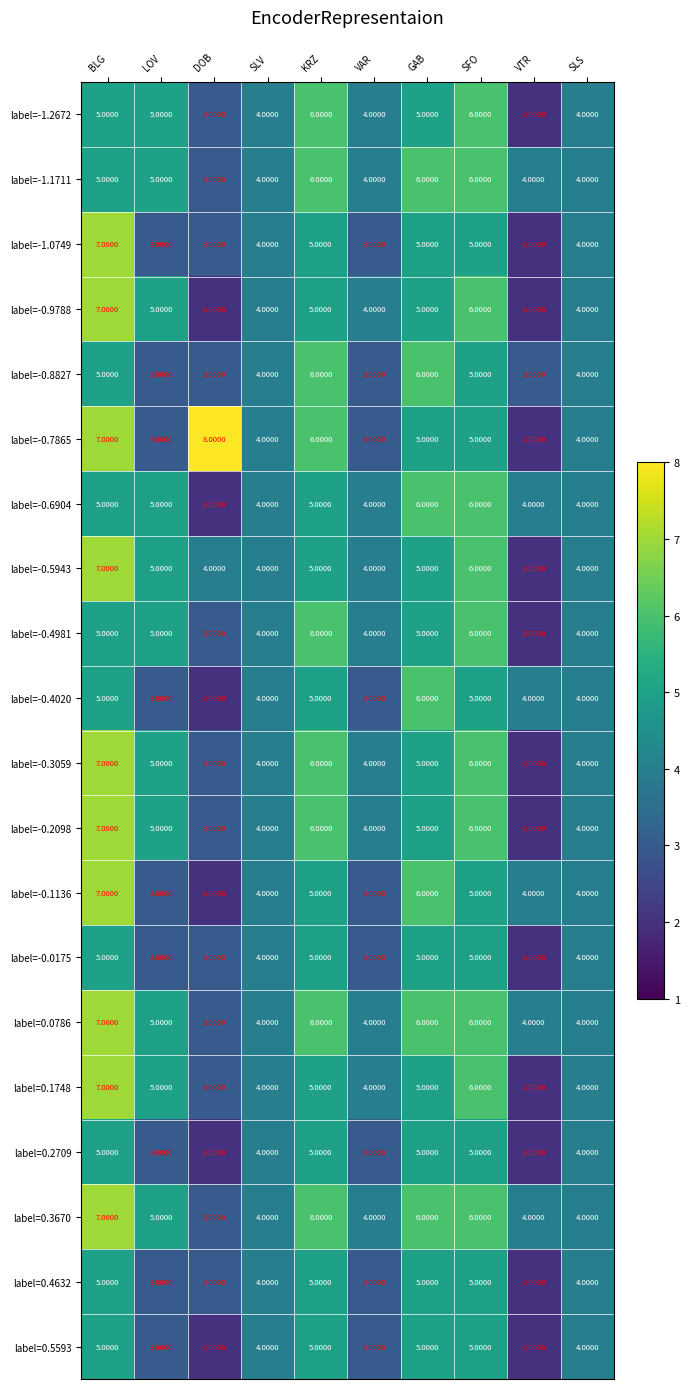

At which category is the sum across all series the highest?

BLG